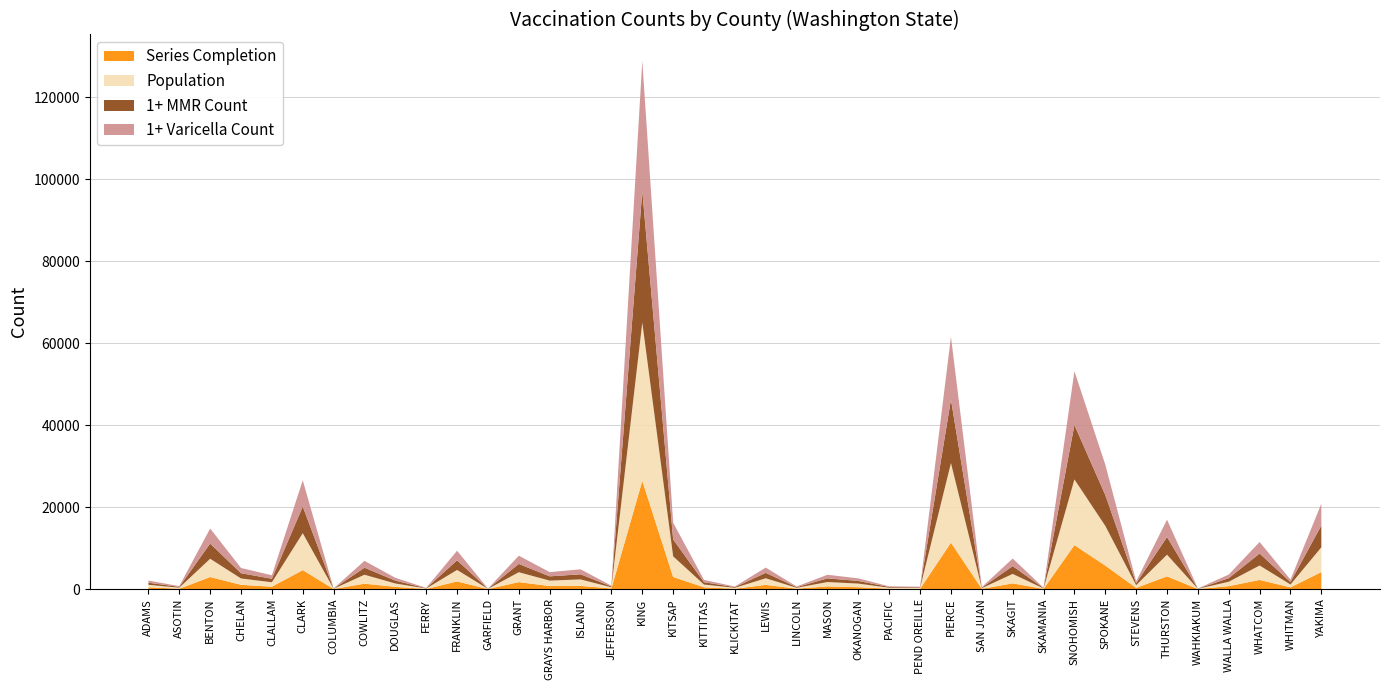

At which category is the sum across all series the highest?

KING